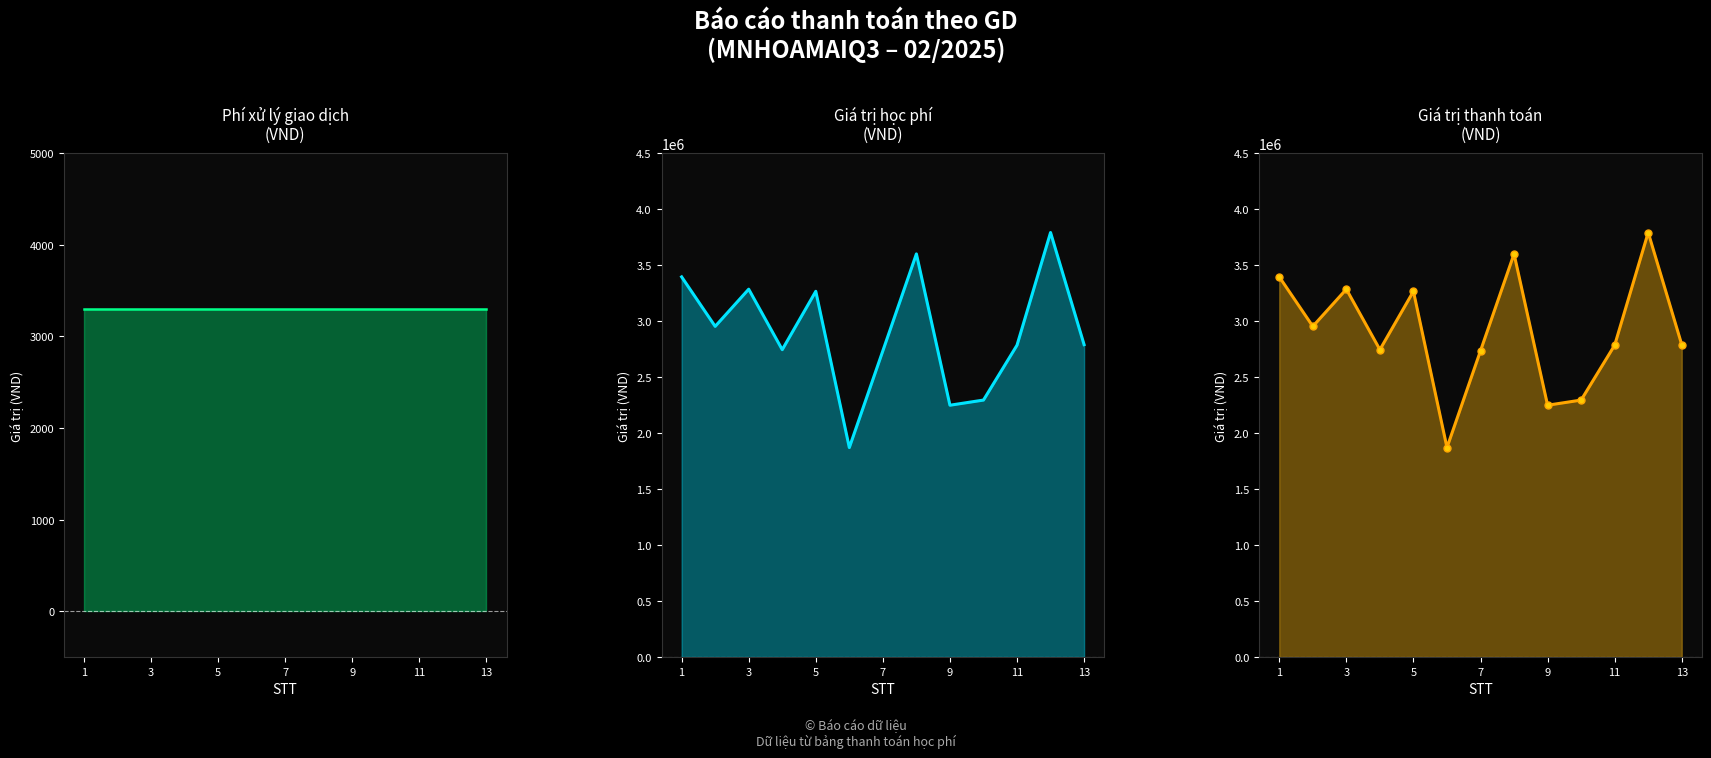

What are all the series names shown in the legend?

Phí xử lý giao dịch, Giá trị học phí, Giá trị thanh toán